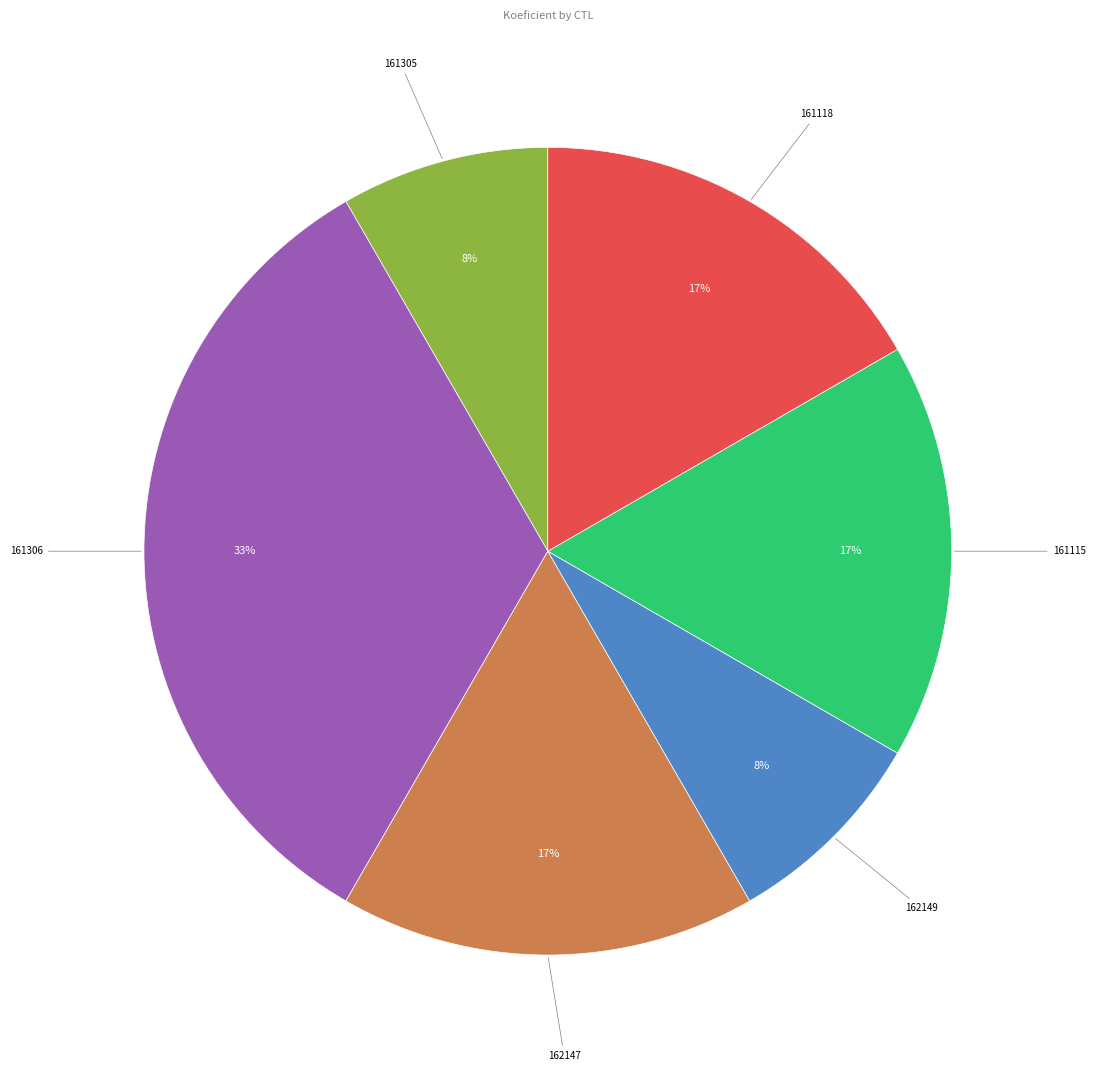

Is there a majority slice in this chart?

No